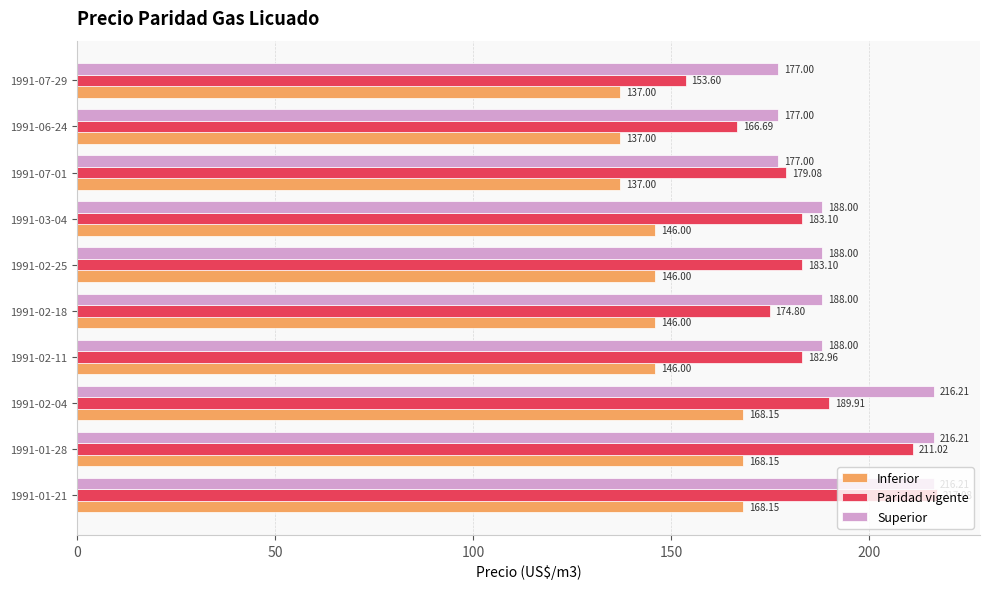

What is the sum of all Inferior values?

1499.5